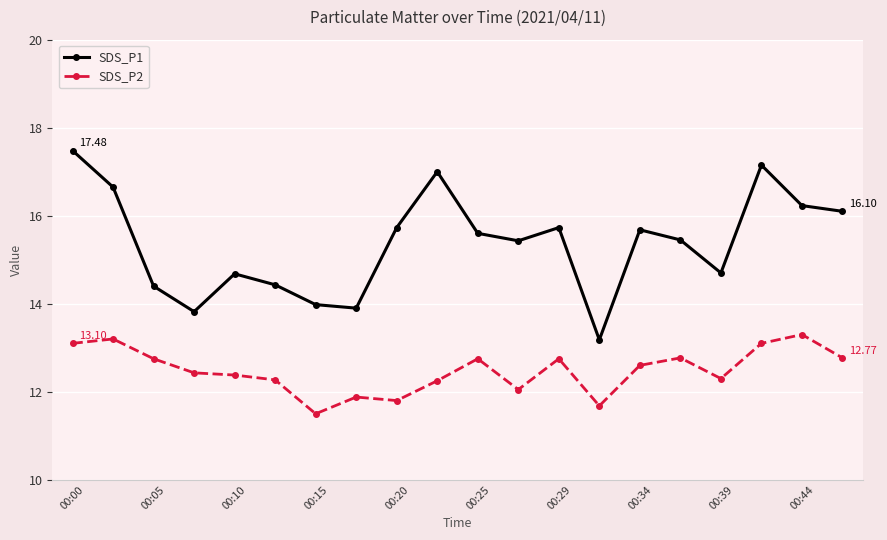

Which series has the largest total across all categories?

SDS_P1